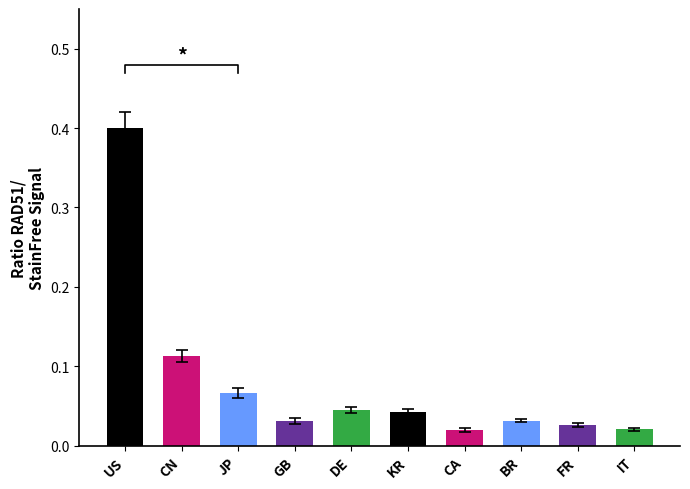

Rank the categories by value from highest to lowest.

US, CN, JP, DE, KR, BR, GB, FR, IT, CA